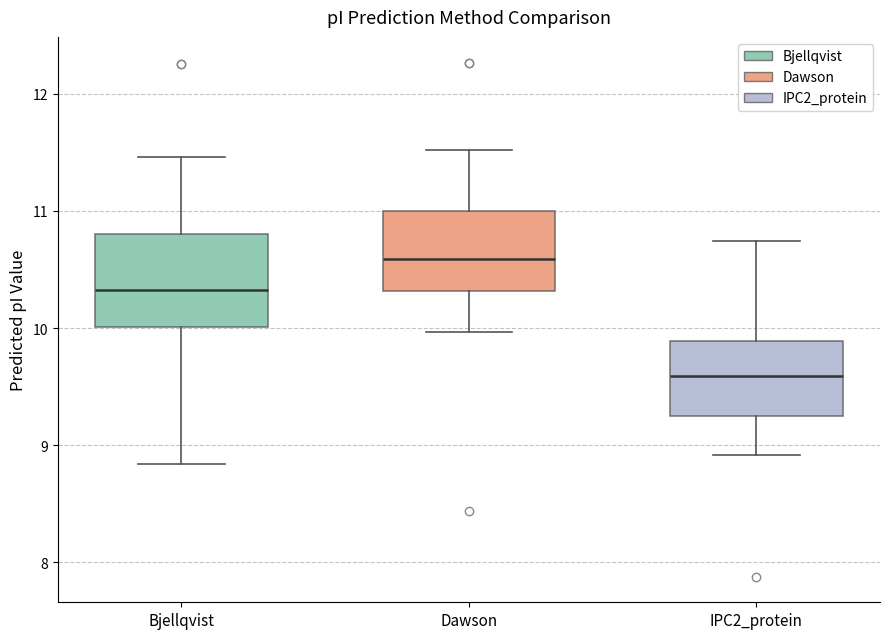

Which box has the lowest median line?

IPC2_protein